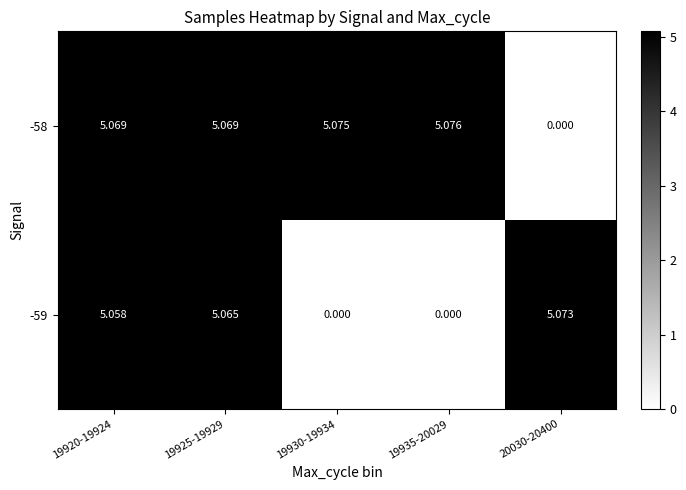

Is the value of -58 at 19925-19929 greater than the value of -59 at 19935-20029?

Yes